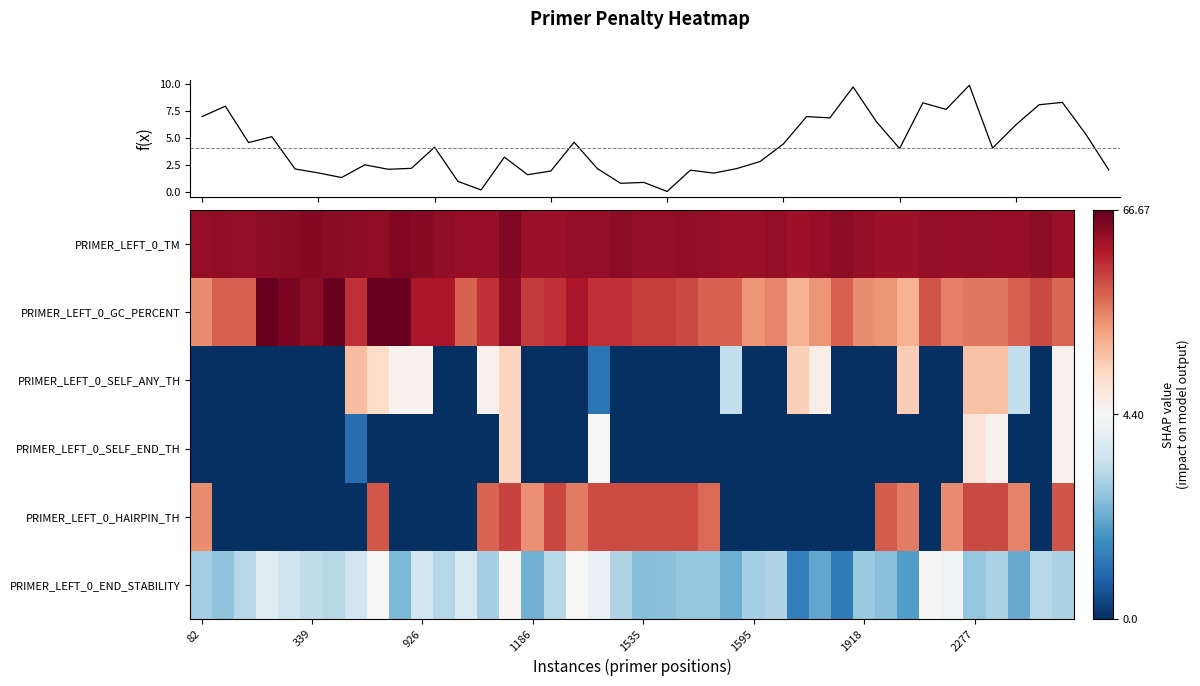

How many values in the PRIMER_LEFT_0_GC_PERCENT series exceed 45?

20